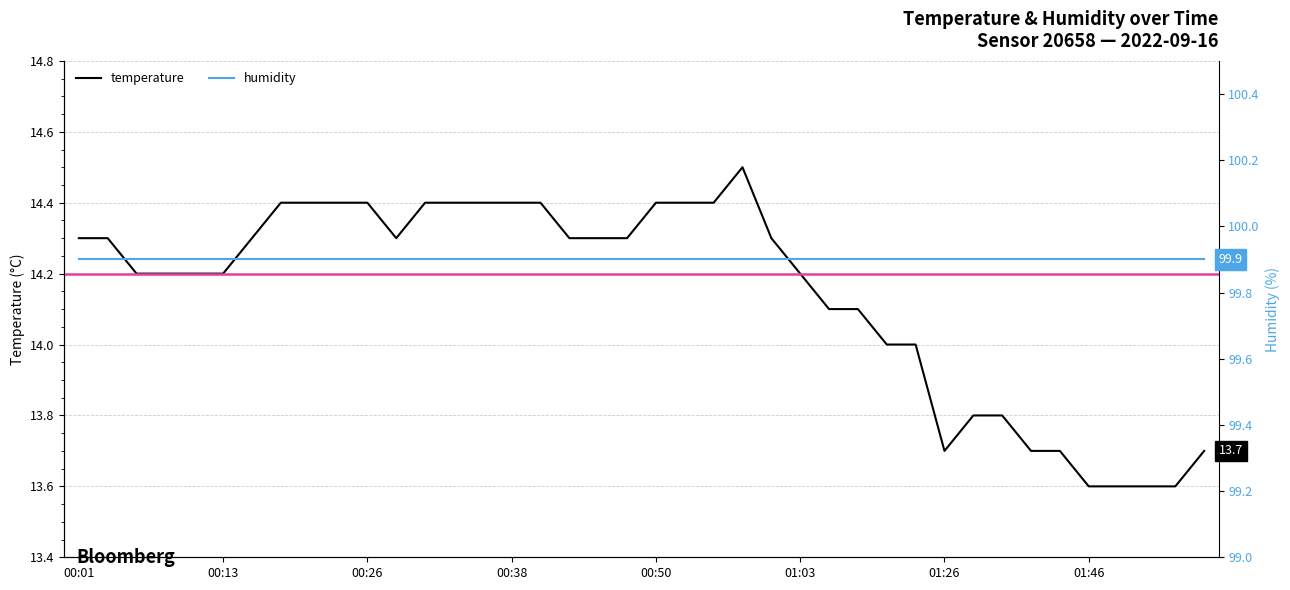

What is the label of the 19th point from the left?

18